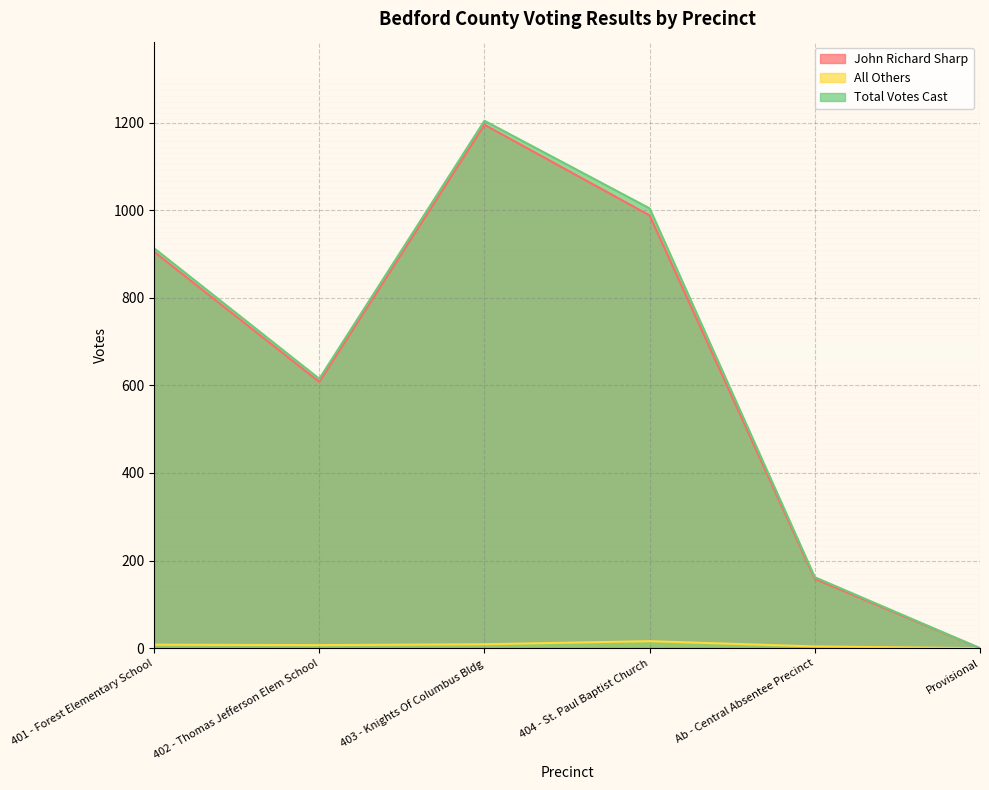

Where is the first local maximum for Total Votes Cast?

403 - Knights Of Columbus Bldg